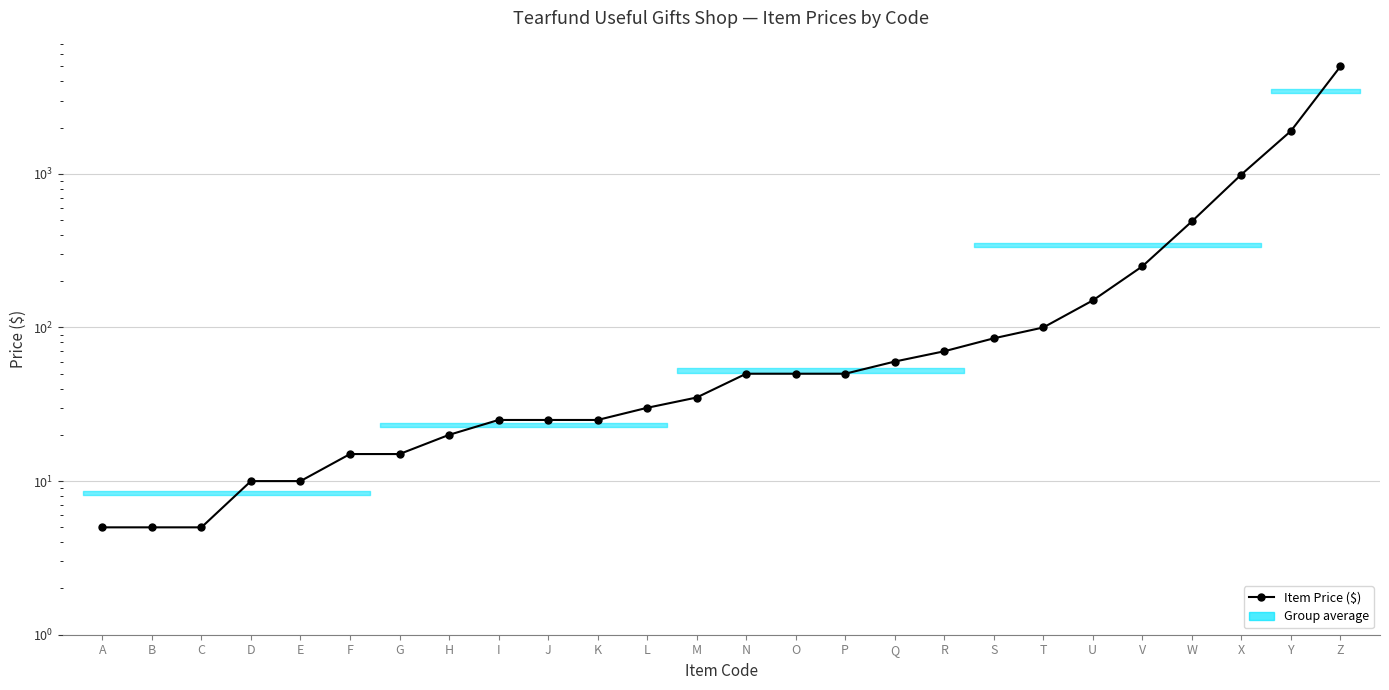

What is the difference between the maximum and minimum values?

4995